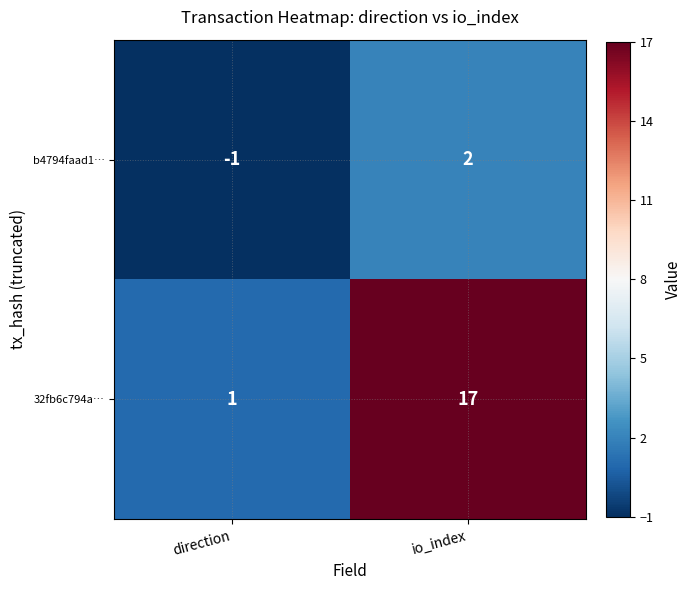

Reading right to left, transcribe all the data shown in this chart.

b4794faad1…: io_index=2	direction=-1
32fb6c794a…: io_index=17	direction=1